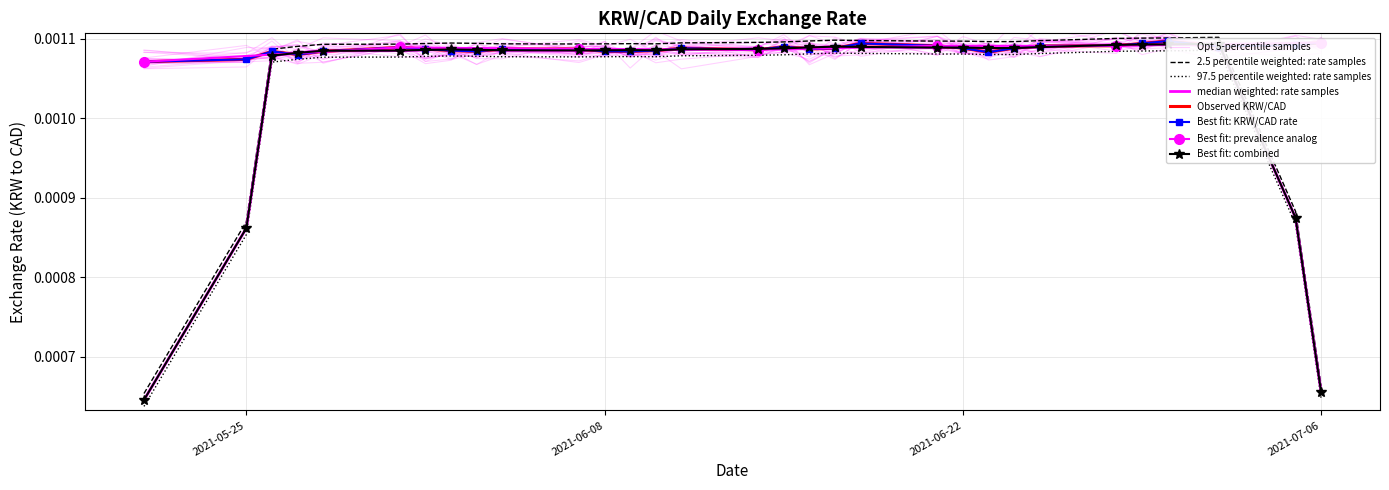

At which category does the chart reach its minimum across all series?

2021-05-21